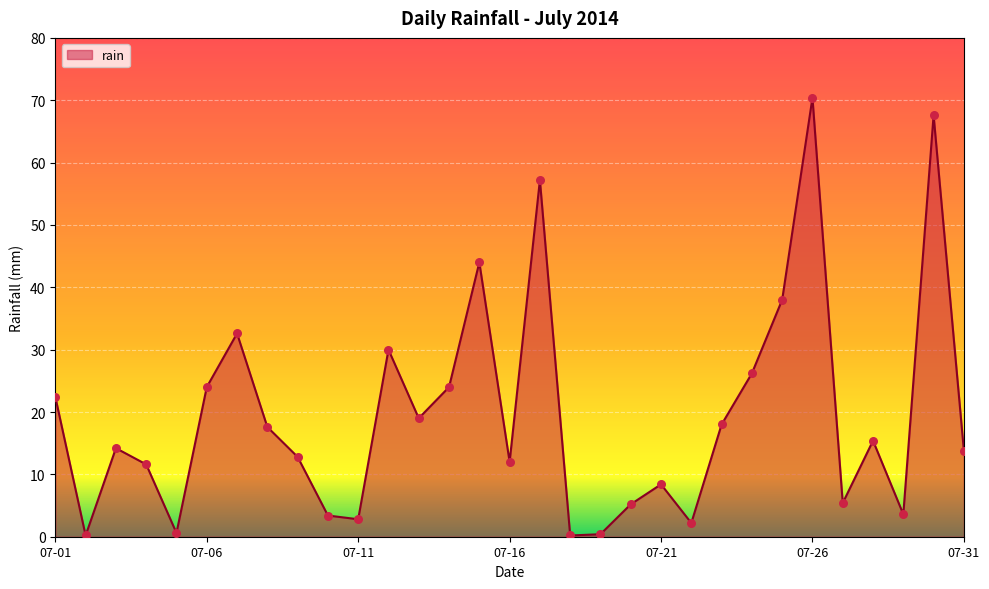

What is the difference between the maximum and minimum values?

70.2